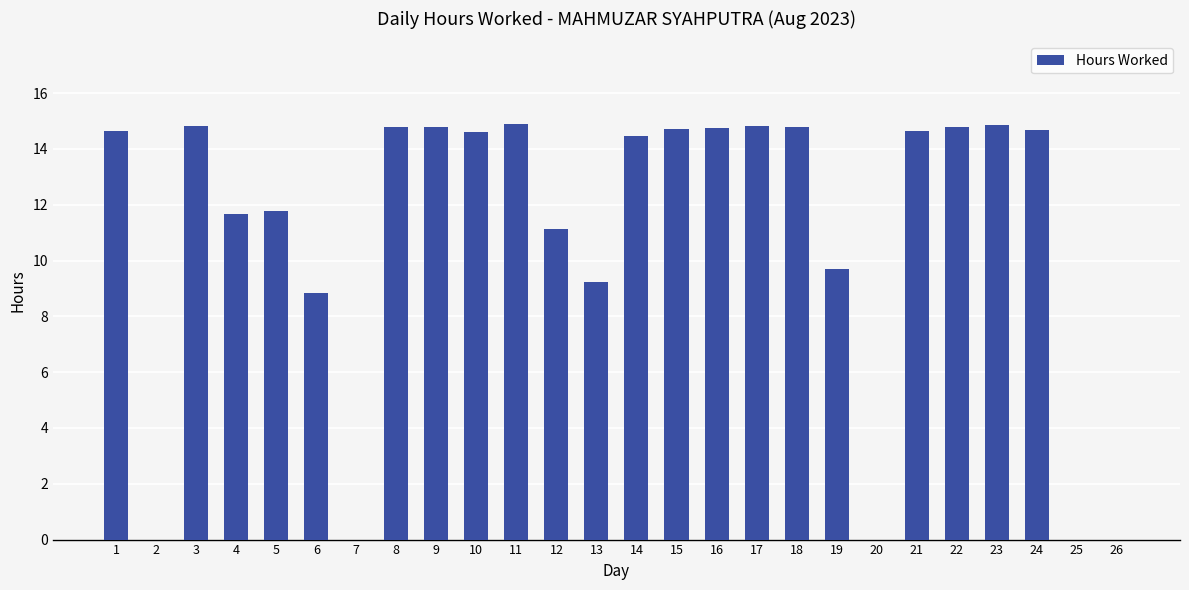

The value at 16 is 9.8. True or false?

False